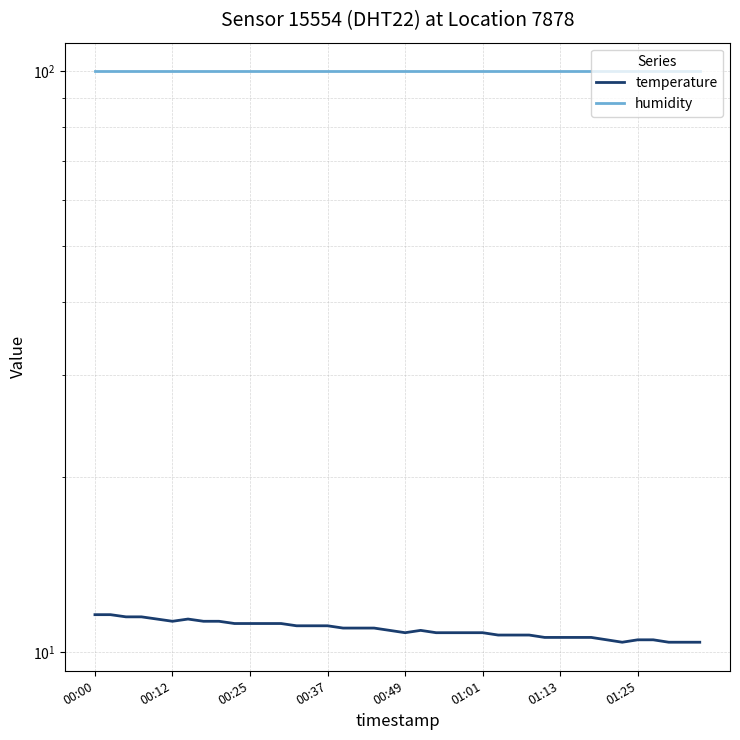

What position from the right is 14?

26